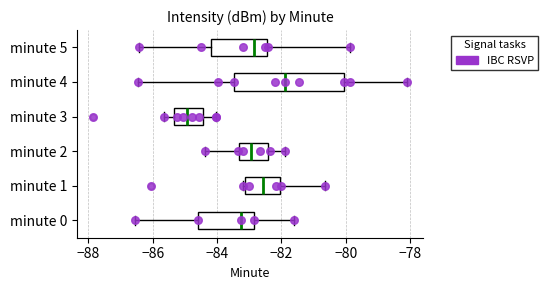

Reading bottom to top, read every box against the x-axis: the position of its median line, the range the box covers, and the ends of its whiskers. The values are not printed on the chart, so give them approximately, as read against the axis.

minute 0: median -83.2, box -84.6 to -82.8, whiskers -86.6 to -81.6
minute 1: median -82.6, box -83.2 to -82.0, whiskers -83.2 to -80.6
minute 2: median -83.0, box -83.4 to -82.4, whiskers -84.4 to -81.8
minute 3: median -85.0, box -85.4 to -84.4, whiskers -85.6 to -84.0
minute 4: median -81.8, box -83.4 to -80.0, whiskers -86.4 to -78.0
minute 5: median -82.8, box -84.2 to -82.4, whiskers -86.4 to -79.8